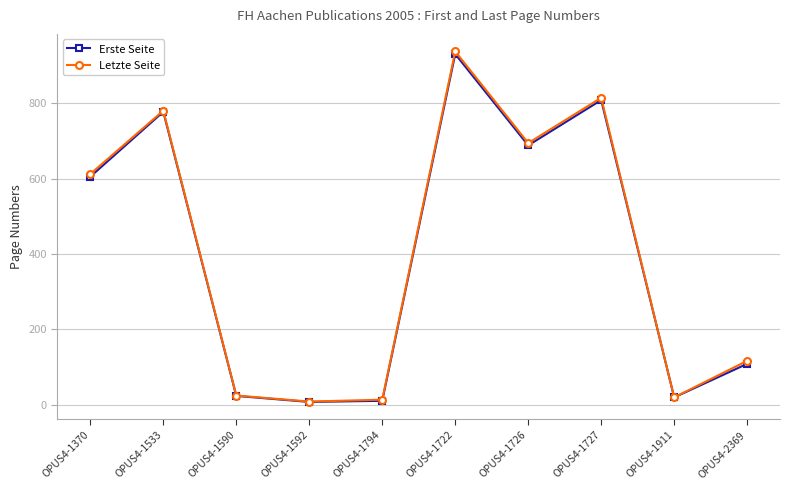

Which series has the largest range (max minus min)?

Letzte Seite